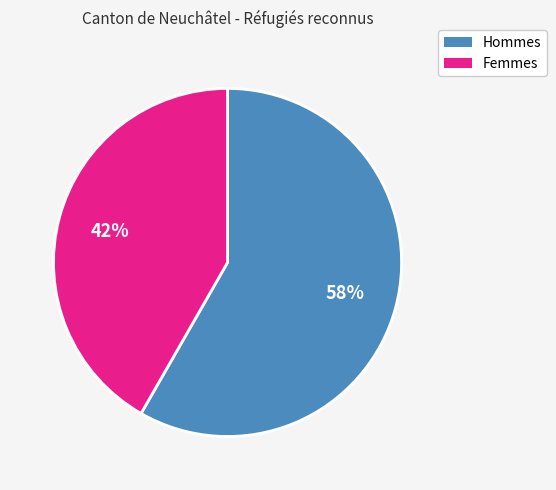

Is there any slice that represents more than half of the pie?

Yes